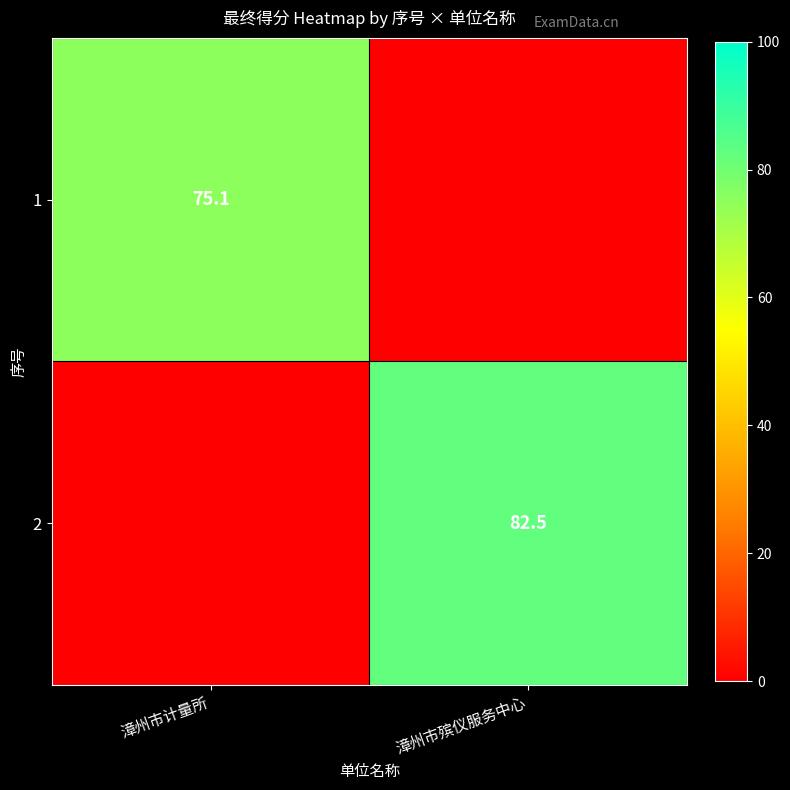

True or false: 2 has a value of 52.9 at 漳州市殡仪服务中心.

False